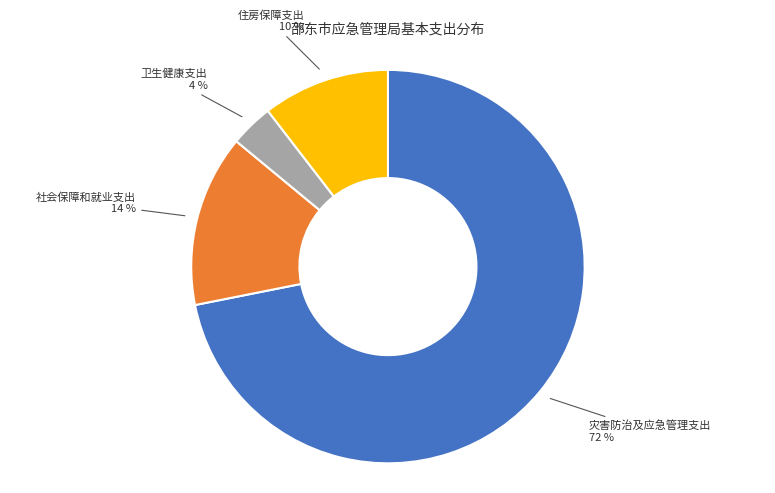

To the nearest percent, what is the average slice percentage?

25%